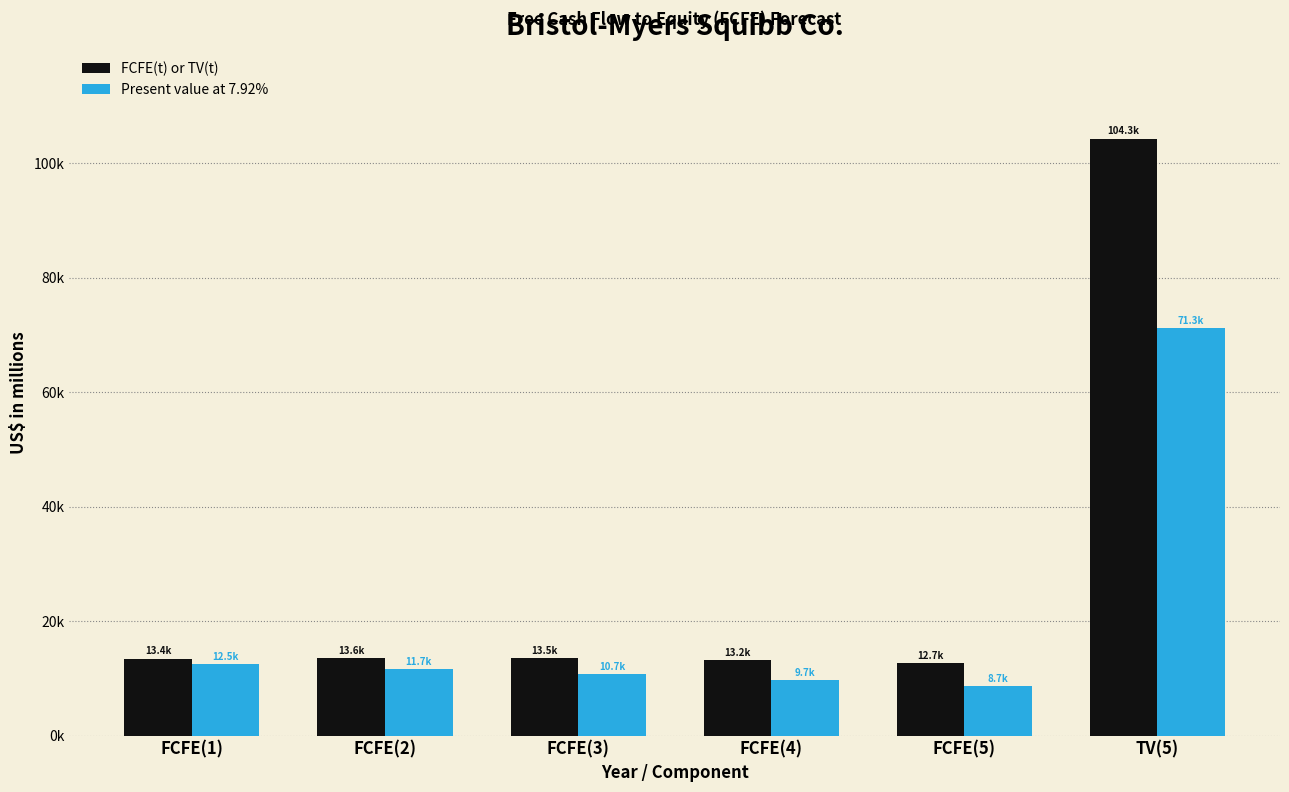

Reading left to right, what are all the values shown in this chart?

FCFE(t) or TV(t): 13446	13580	13498	13201	12700	104342
Present value at 7.92%: 12460	11660	10740	9733	8677	71285